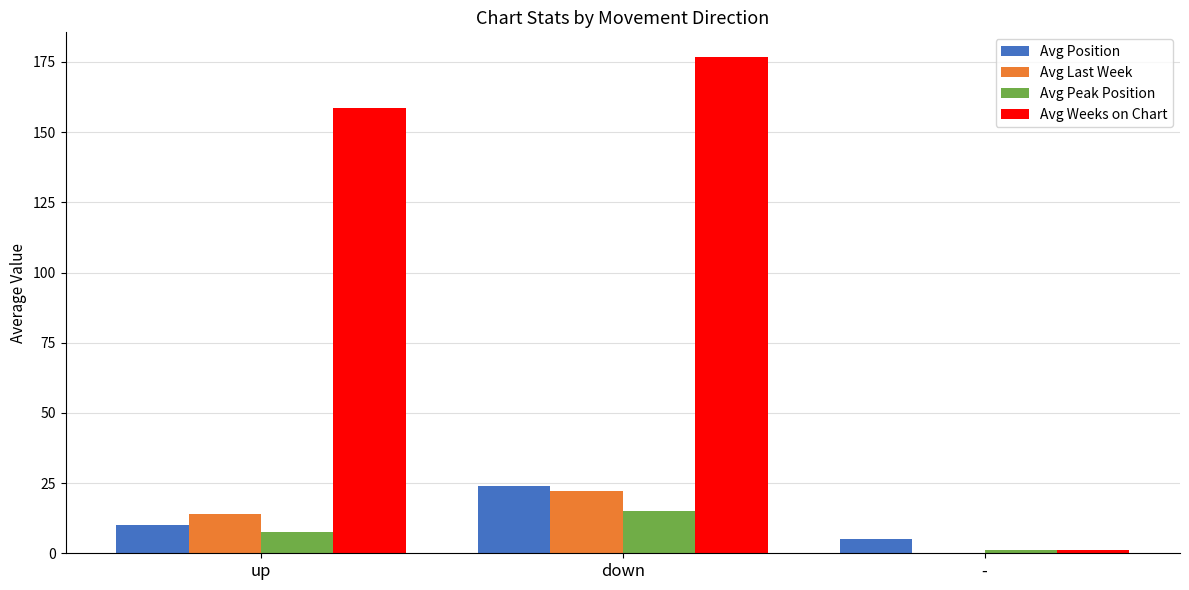

How many data points does each series have?

3